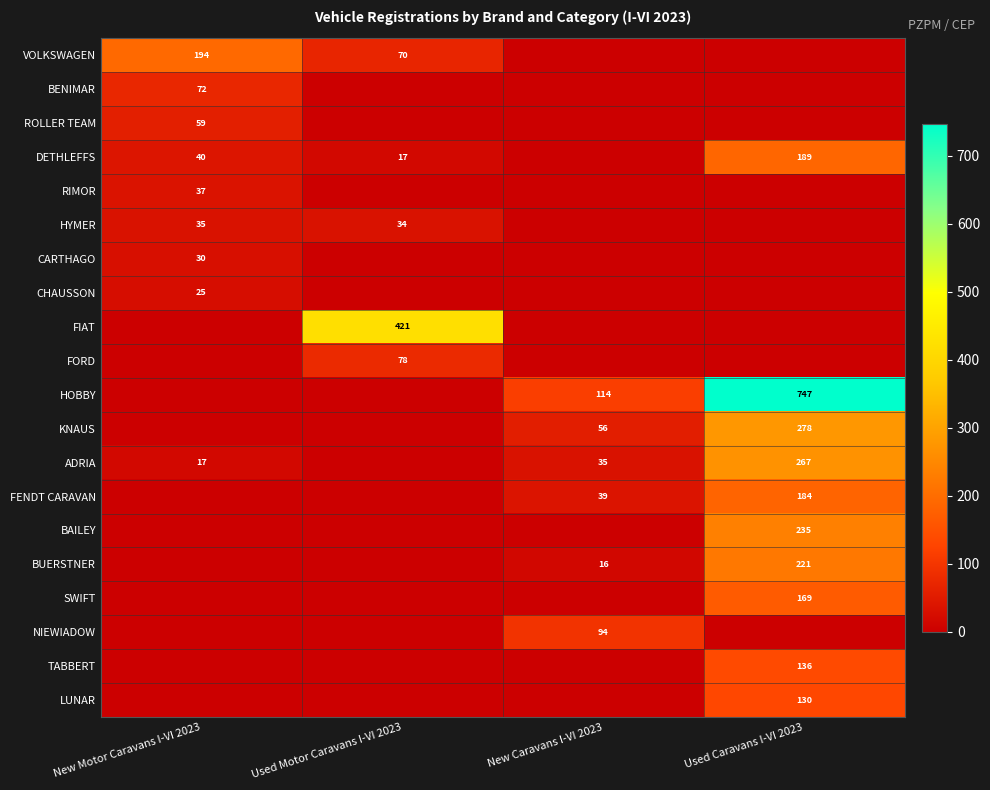

What is the sum of the DETHLEFFS values at New Motor Caravans I-VI 2023 and Used Motor Caravans I-VI 2023?

57